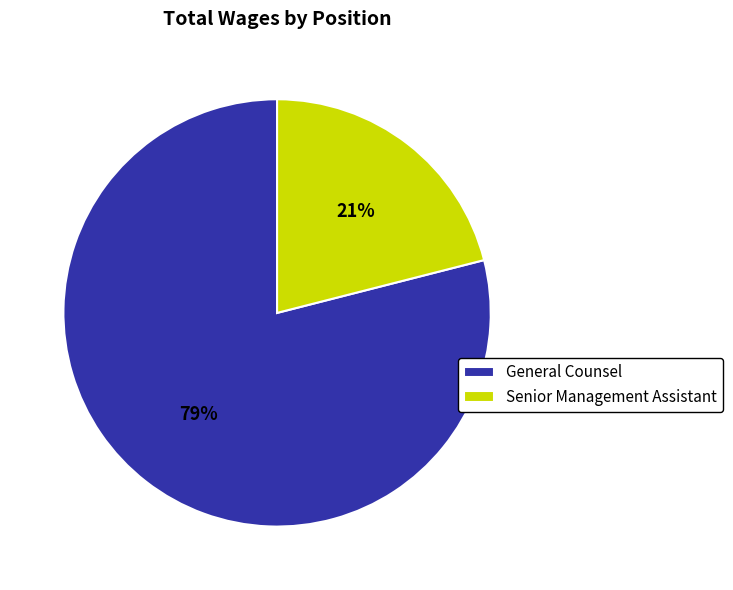

To the nearest percent, what portion does Senior Management Assistant represent?

21%